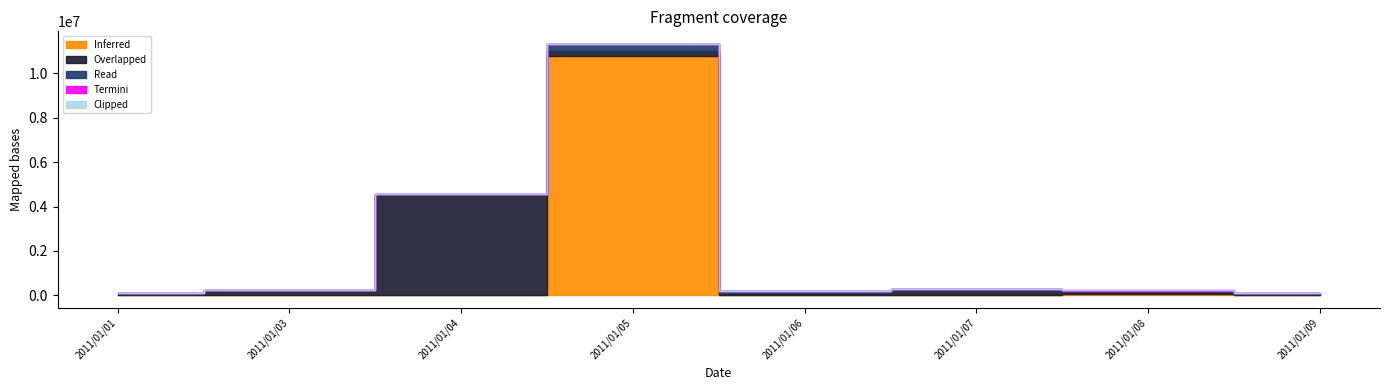

What is the sum of all Read values?

672300